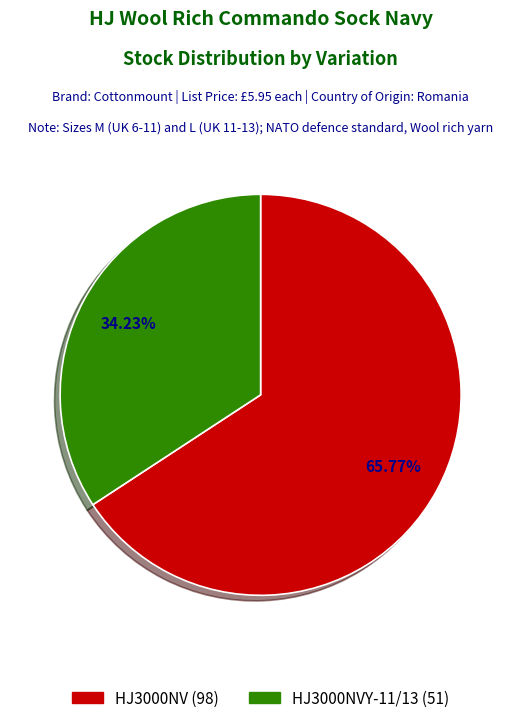

Does any single category account for the majority?

Yes